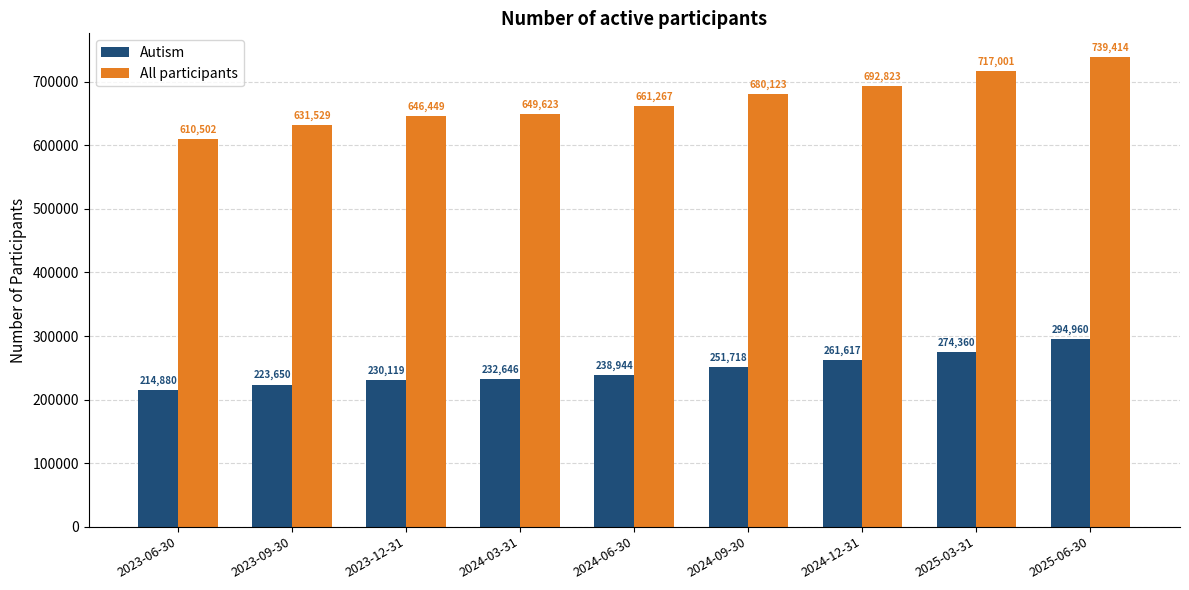

What is the label of the 5th bar from the left?

2024-06-30